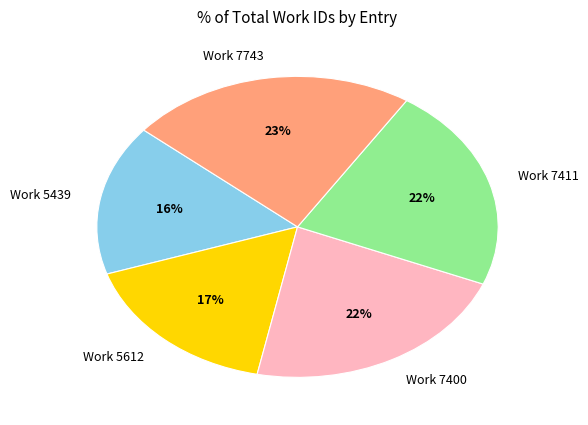

To the nearest percent, what is the combined percentage of Work 5612 and Work 5439?

33%